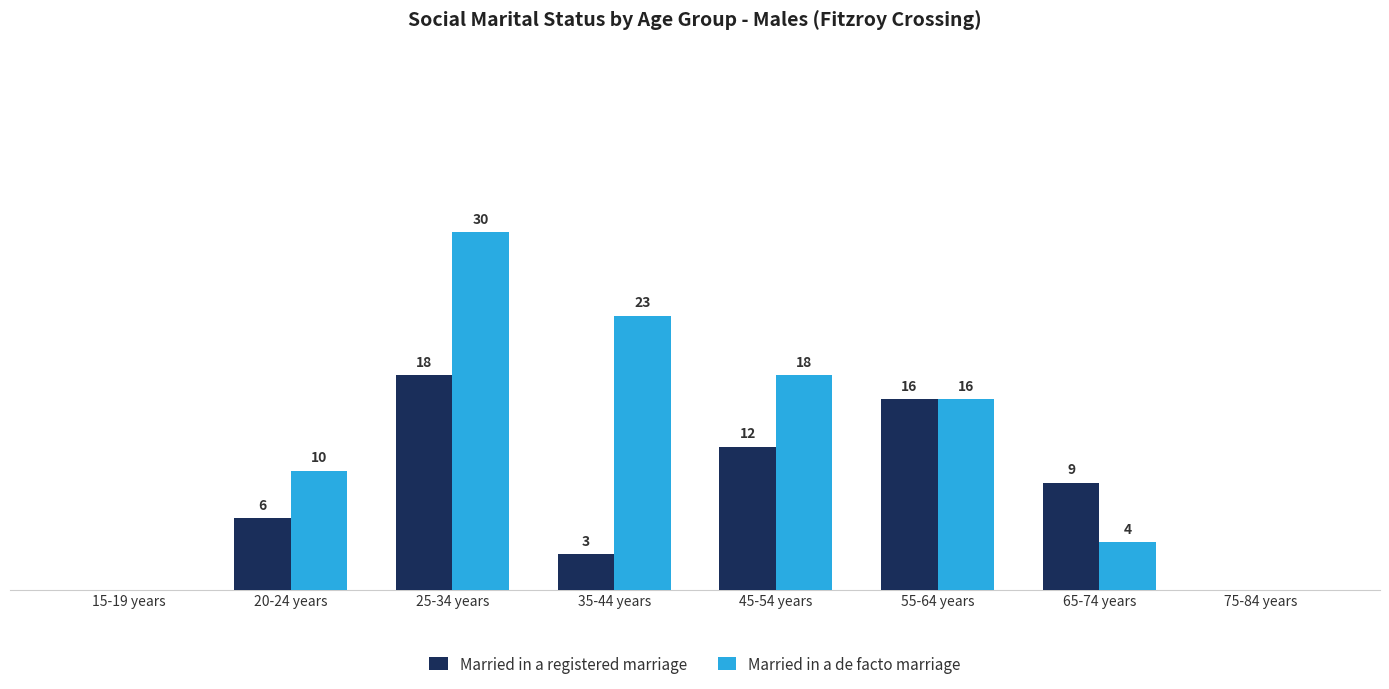

Between 65-74 years and 75-84 years, which series saw the biggest shift?

Married in a registered marriage